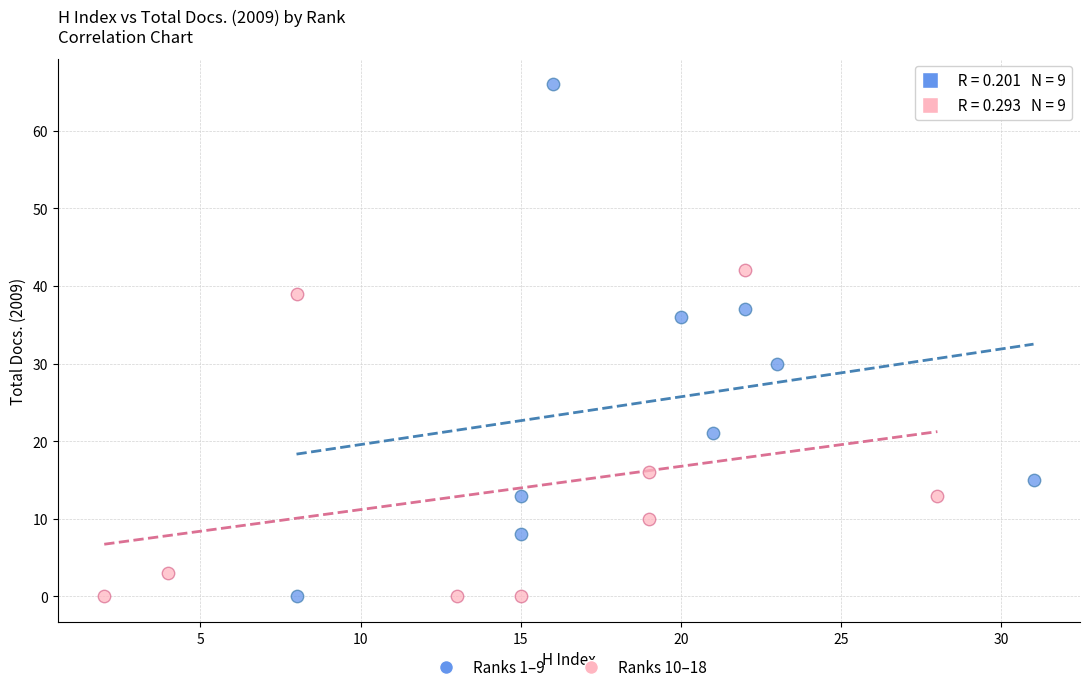

Which series contains the highest Y value?

Ranks 1–9